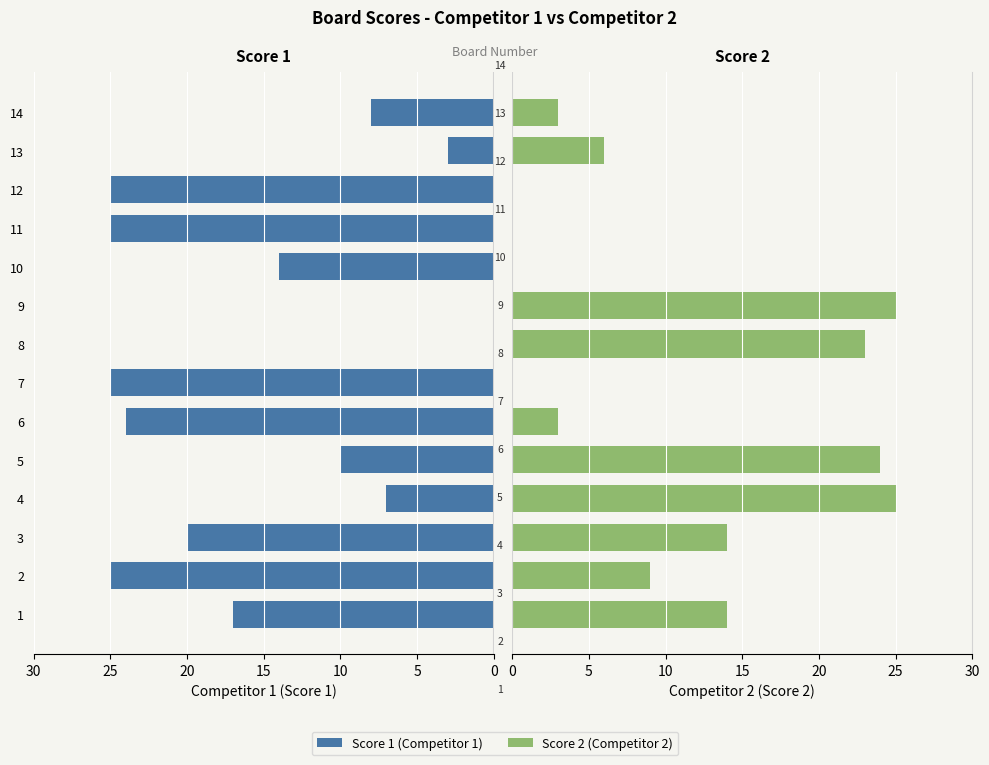

What is the sum of all Score 2 (Competitor 2) values?

146